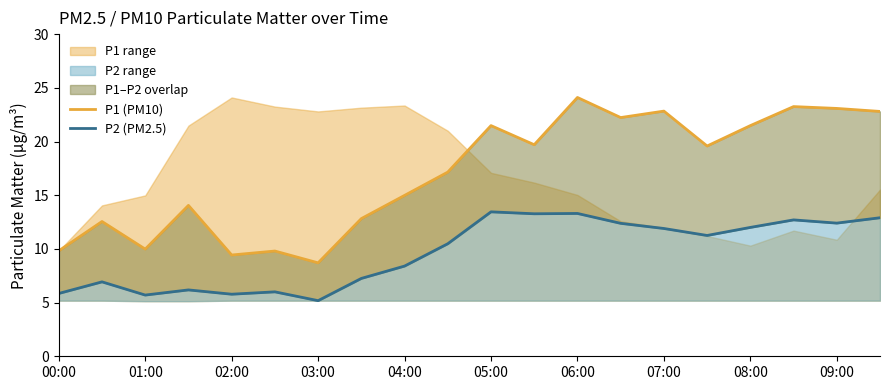

What is the value of the P1 (PM10) point at the 4th from the left?

14.1